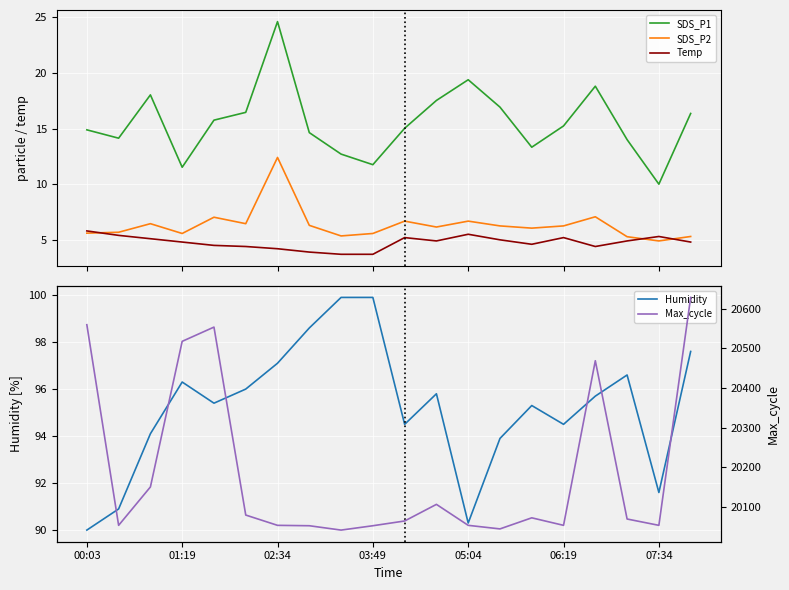

What is the maximum value for SDS_P1?

24.6